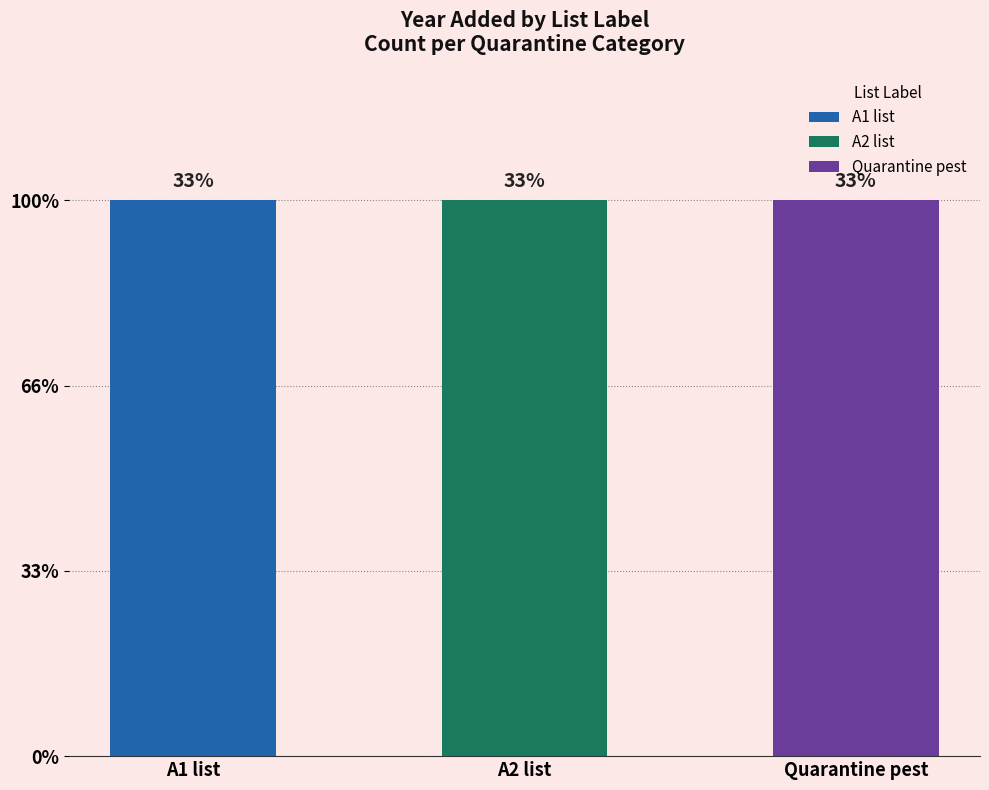

Reading left to right, transcribe all the data shown in this chart.

A1 list: 2019	2018	2013
A2 list: 2003	2016	2021
Quarantine pest: 2018	2012	2009